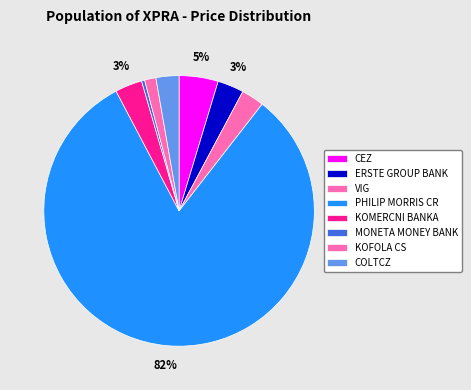

Which category has the smallest portion of the pie?

MONETA MONEY BANK